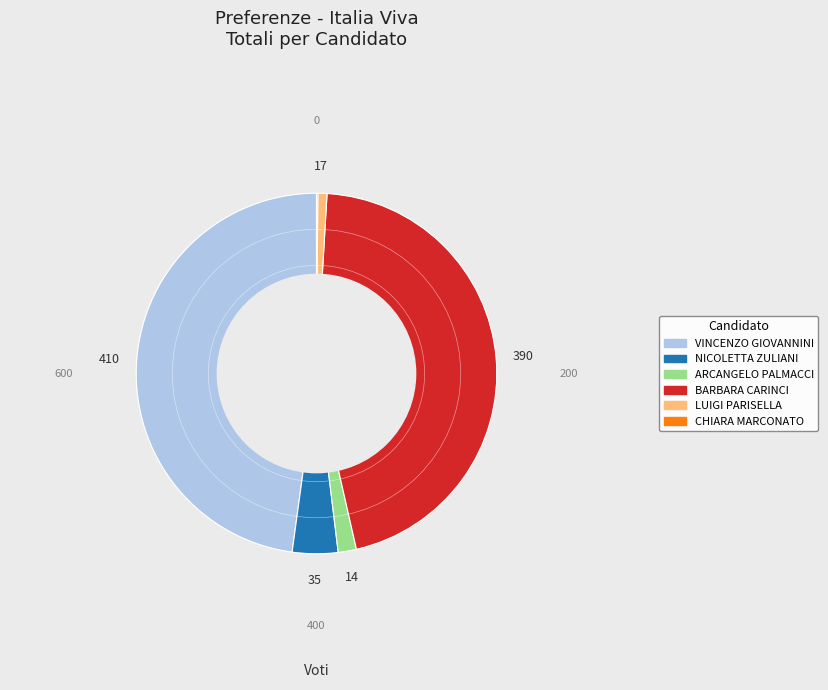

Approximately how many times larger is the value at BARBARA CARINCI compared to VINCENZO GIOVANNINI?

1.0